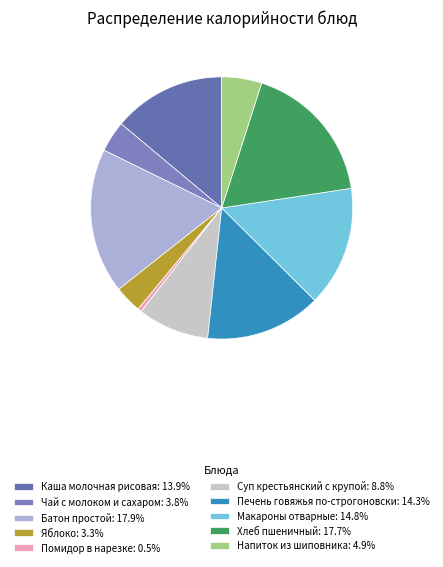

Rank the categories by value from lowest to highest.

Помидор в нарезке, Яблоко, Чай с молоком и сахаром, Напиток из шиповника, Суп крестьянский с крупой, Каша молочная рисовая, Печень говяжья по-строгоновски, Макароны отварные, Хлеб пшеничный, Батон простой